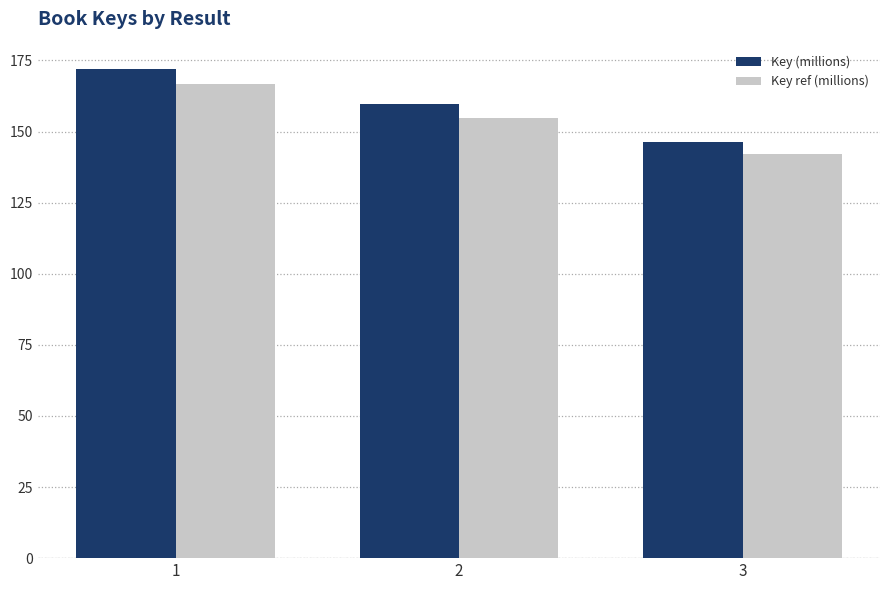

Reading left to right, transcribe all the data shown in this chart.

Key (millions): 172.0	159.7	146.3
Key ref (millions): 166.8	154.9	141.9